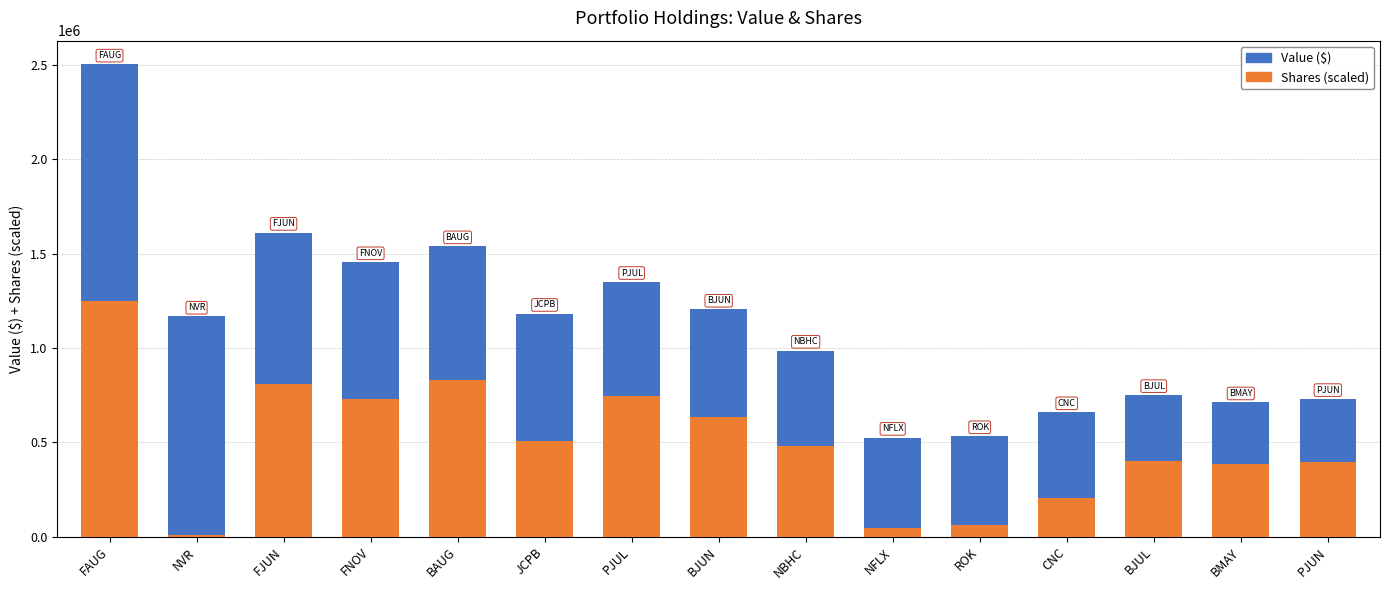

What is the lowest value of the Shares (scaled) series?

9856.7